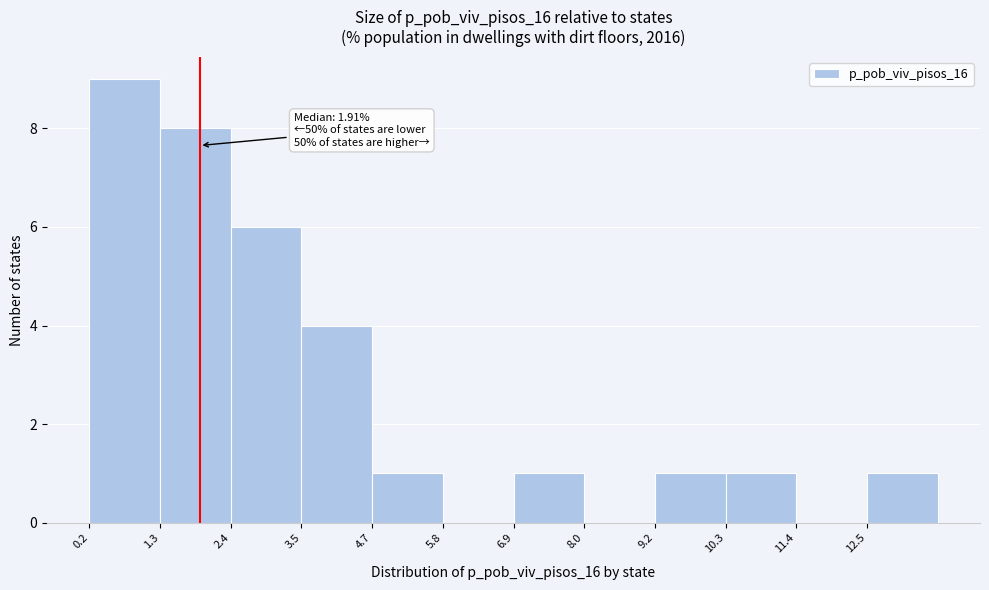

Over which range of the x-axis is the bar tallest?

0.2 to 1.2